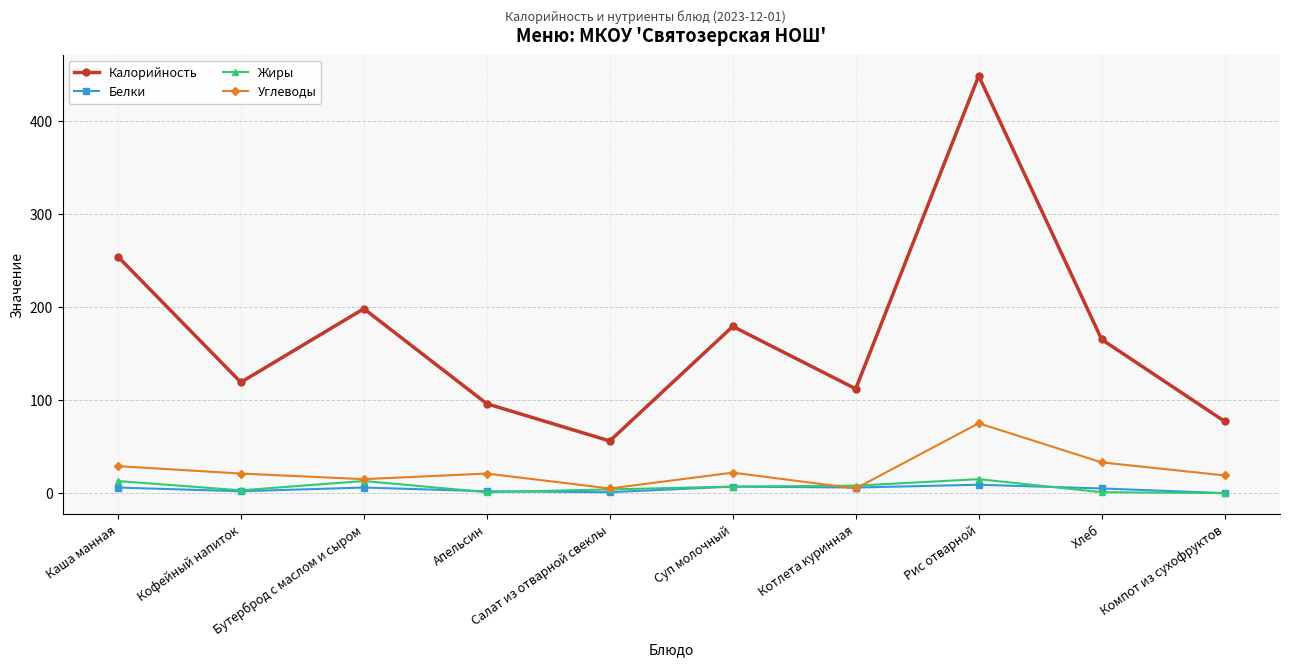

Which series has the widest spread of values?

Калорийность